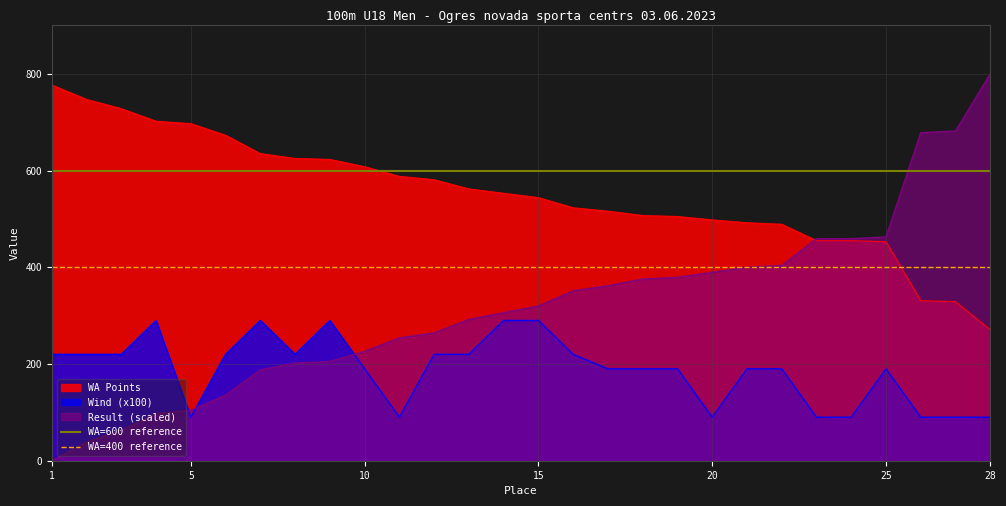

What is the minimum value for WA Points?

271.0